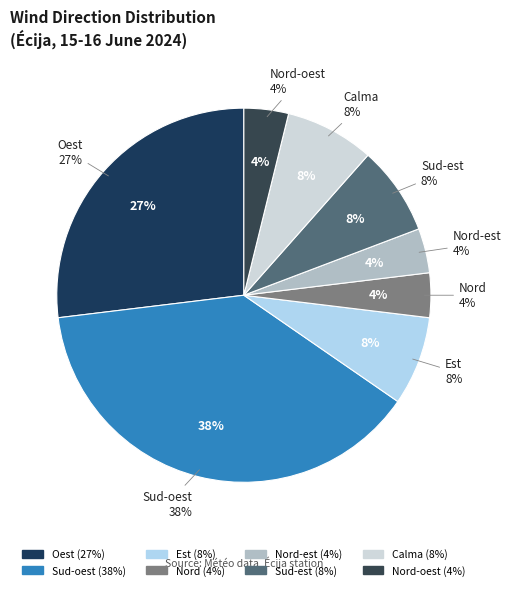

To the nearest percent, what portion does Oest represent?

27%